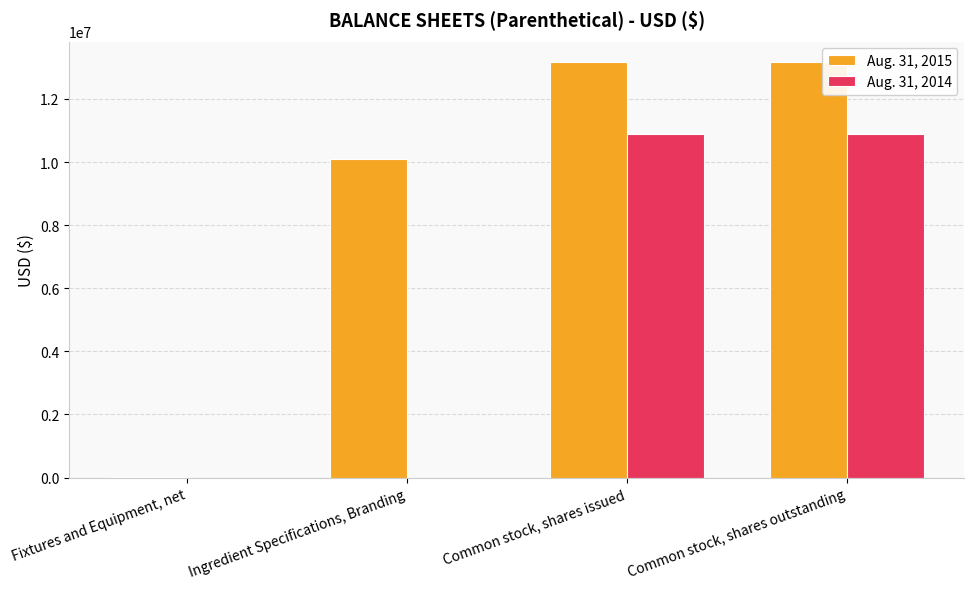

True or false: Aug. 31, 2014 has a value of 0 at Ingredient Specifications, Branding.

True